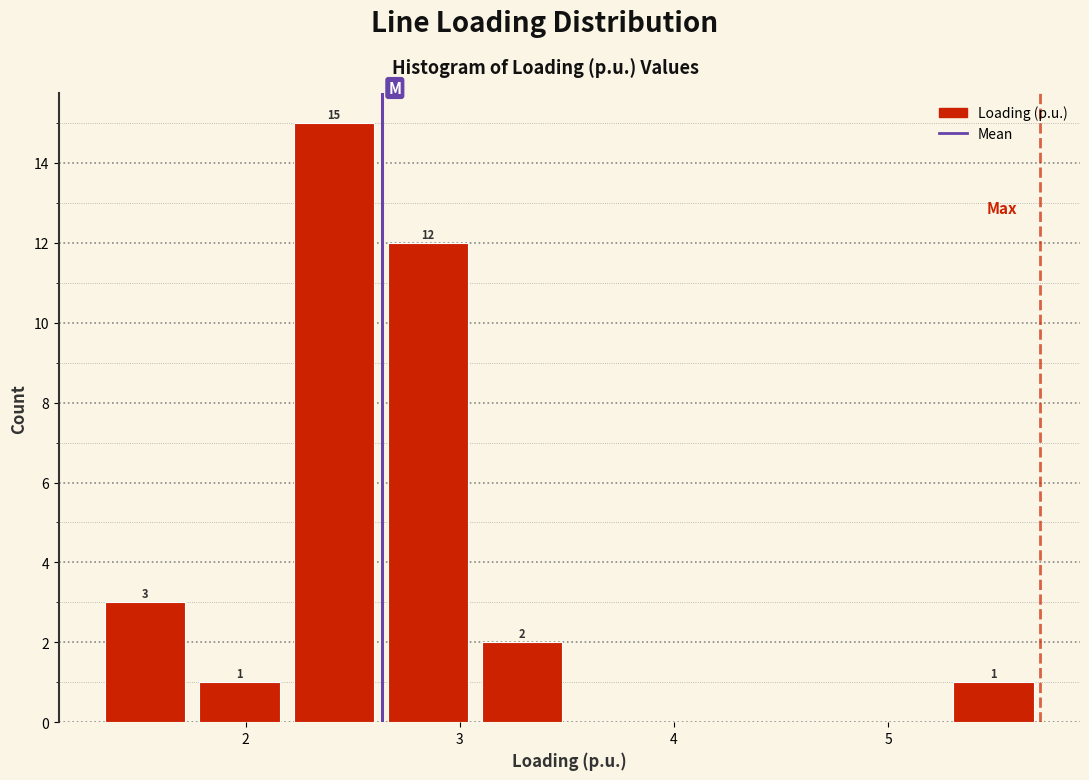

Over which range of the x-axis is the bar tallest?

2.2 to 2.6